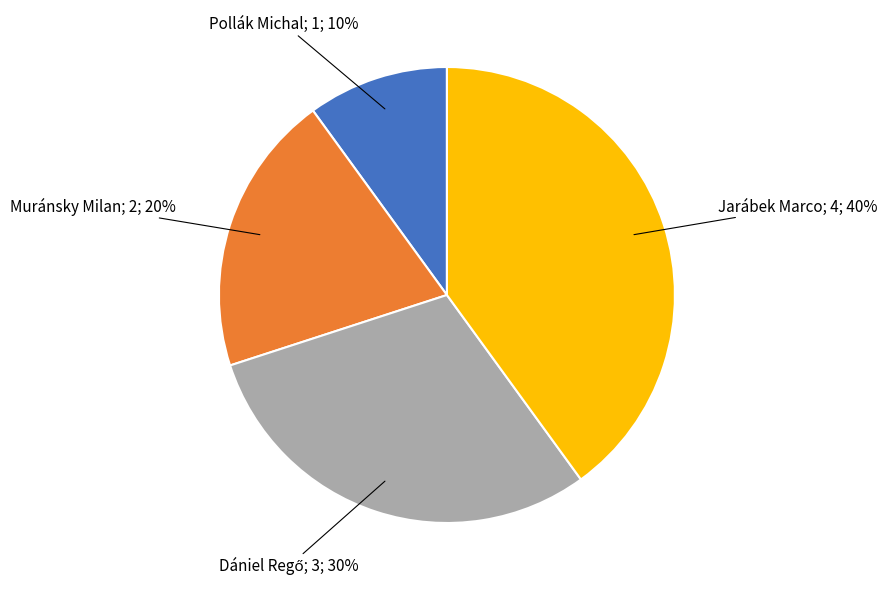

Is there a majority slice in this chart?

No